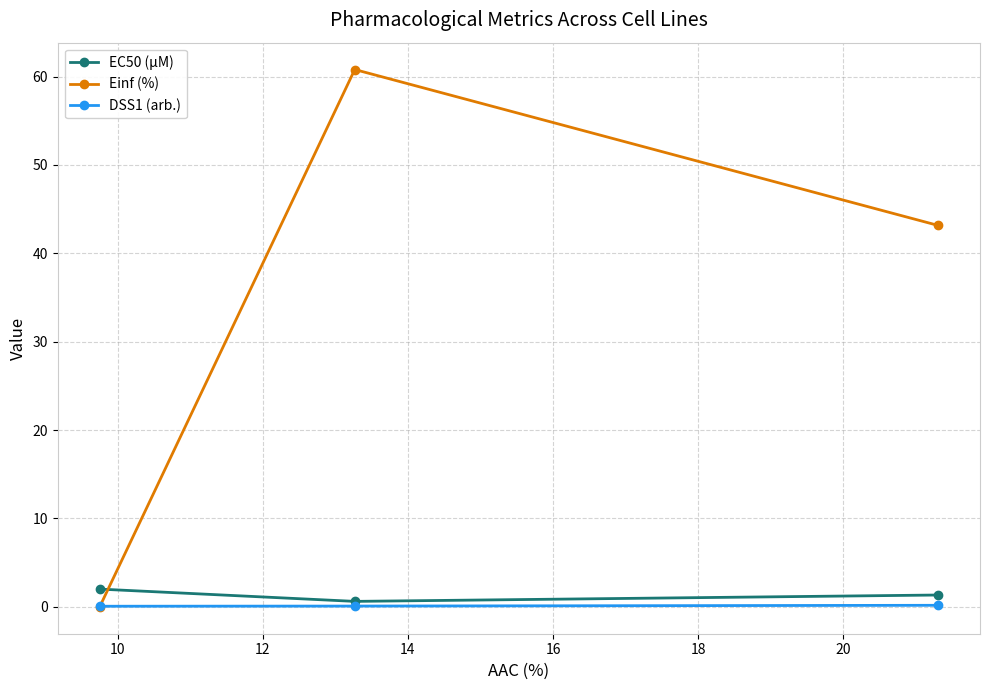

Which series has the largest total across all categories?

Einf (%)